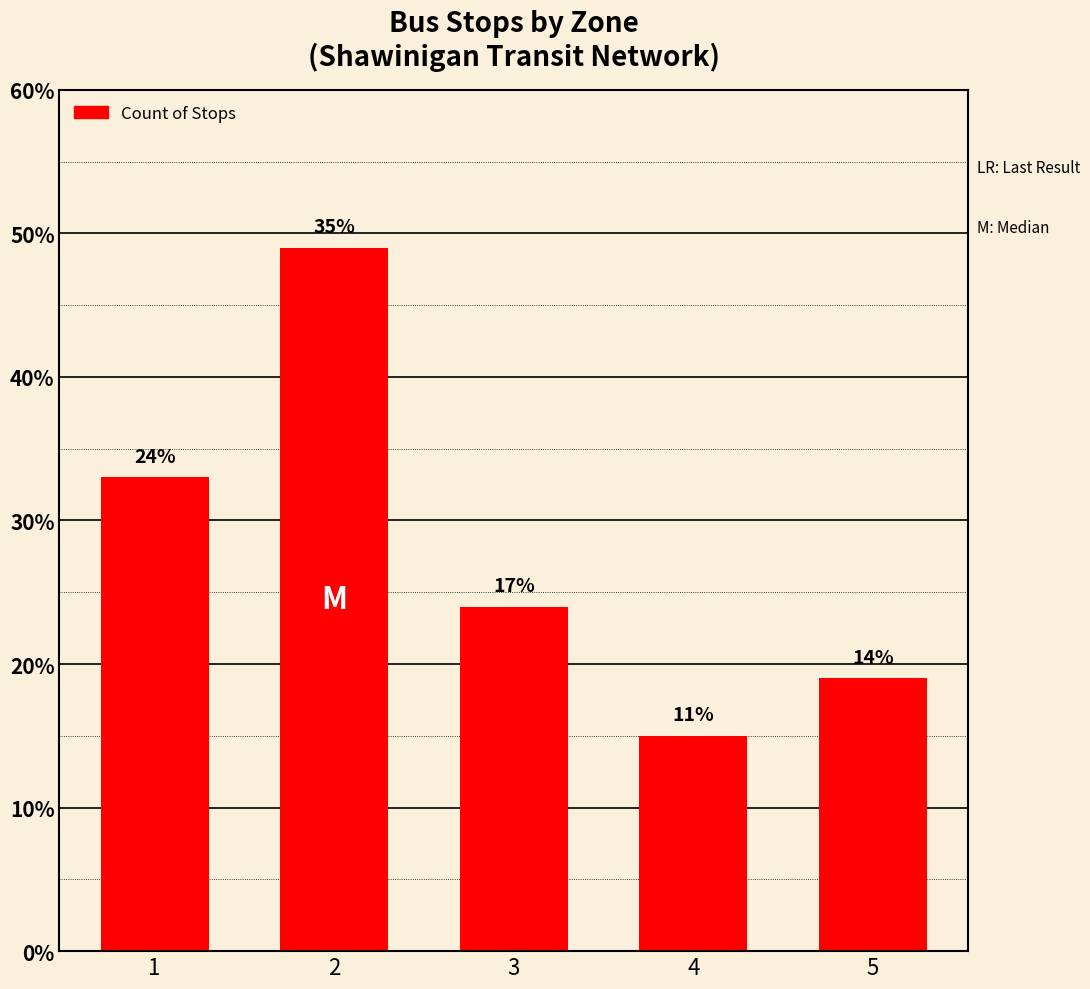

How many bars are there in total?

5